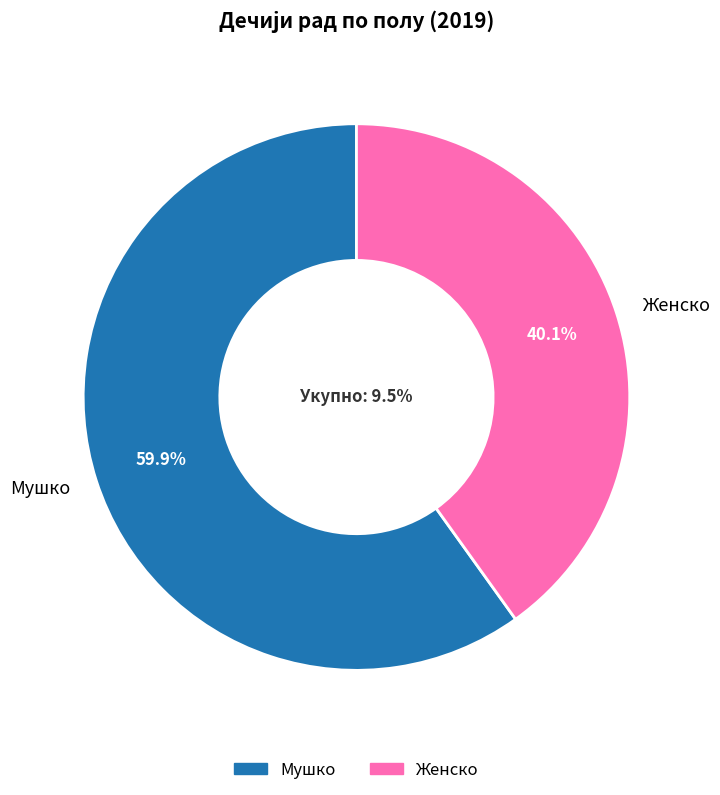

Is there any slice that represents more than half of the pie?

Yes